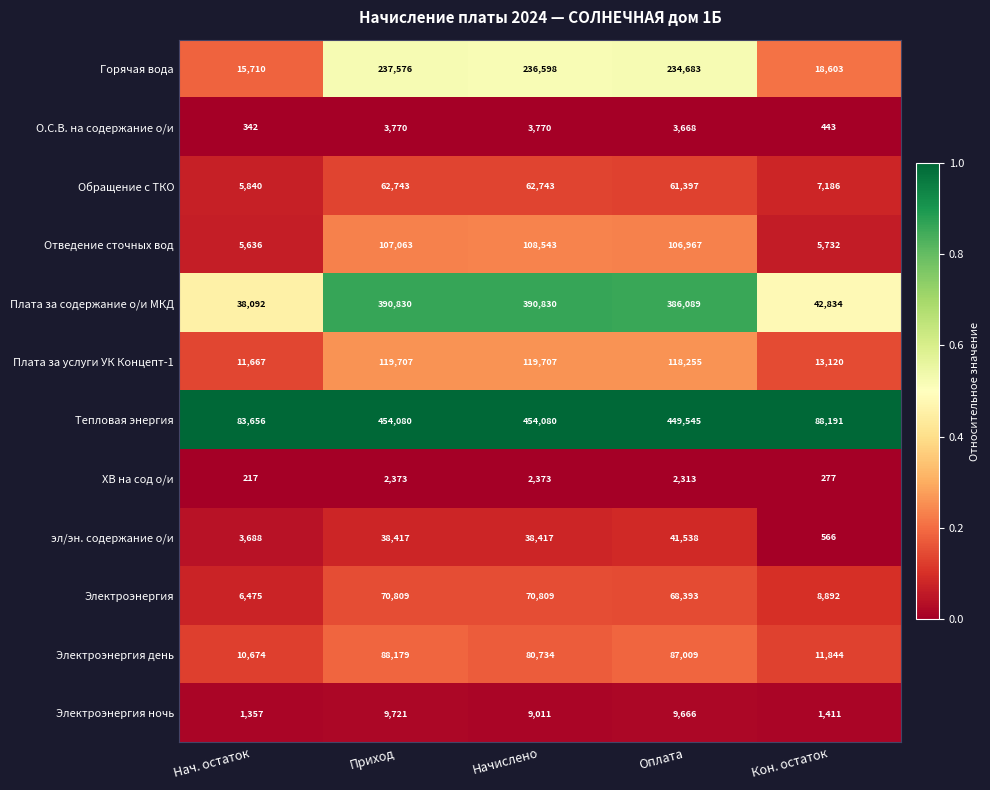

True or false: Тепловая энергия has a value of 83656 at Нач. остаток.

True